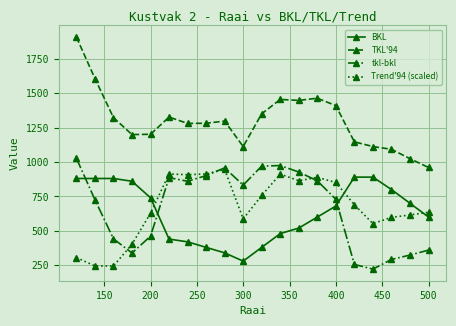

What is the value of the BKL point at the 5th from the left?

740.0